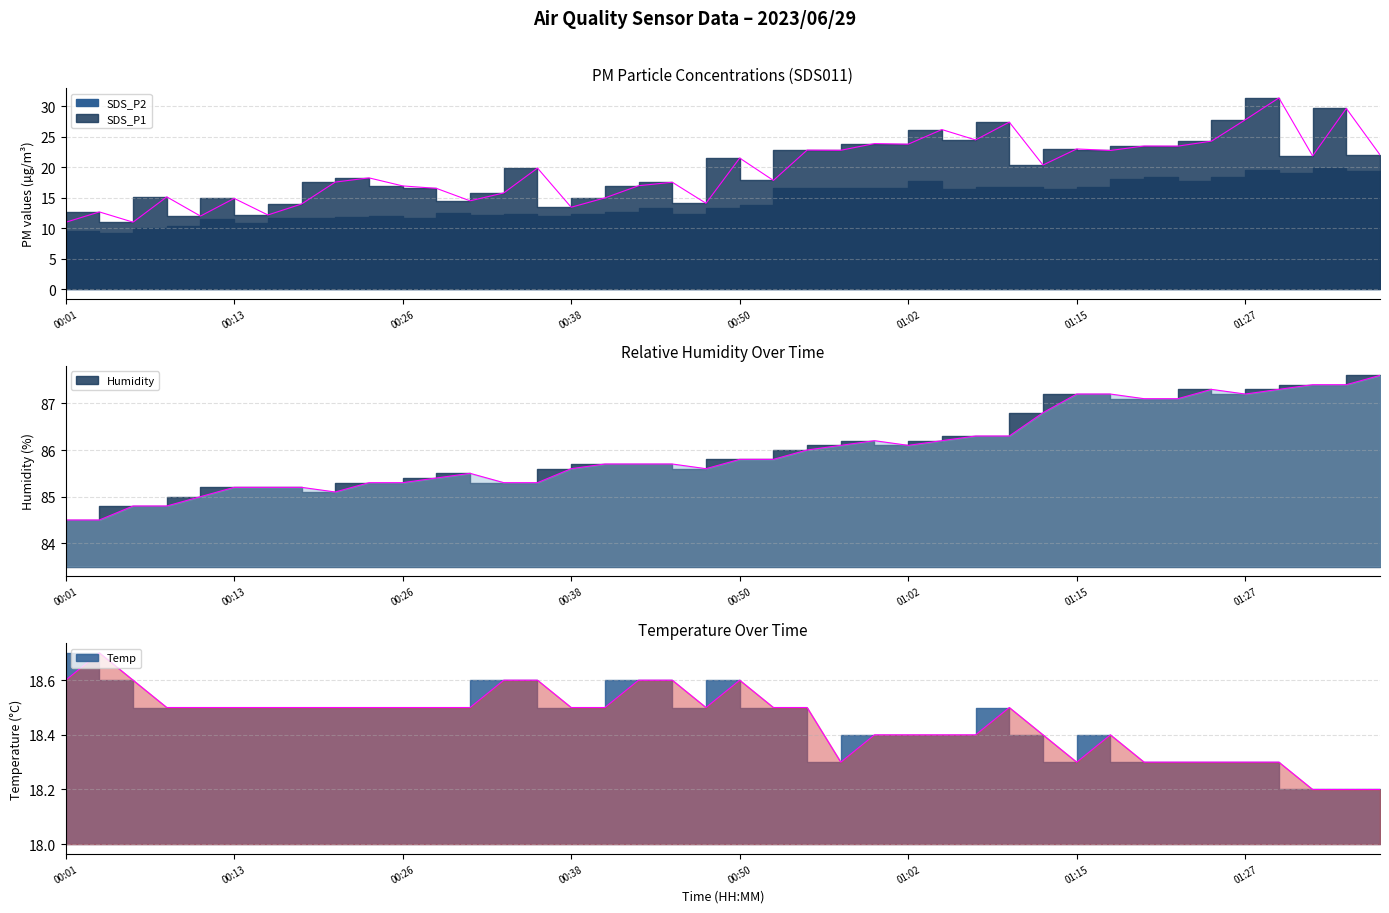

What is the difference between the highest and lowest values at 01:15?

68.9